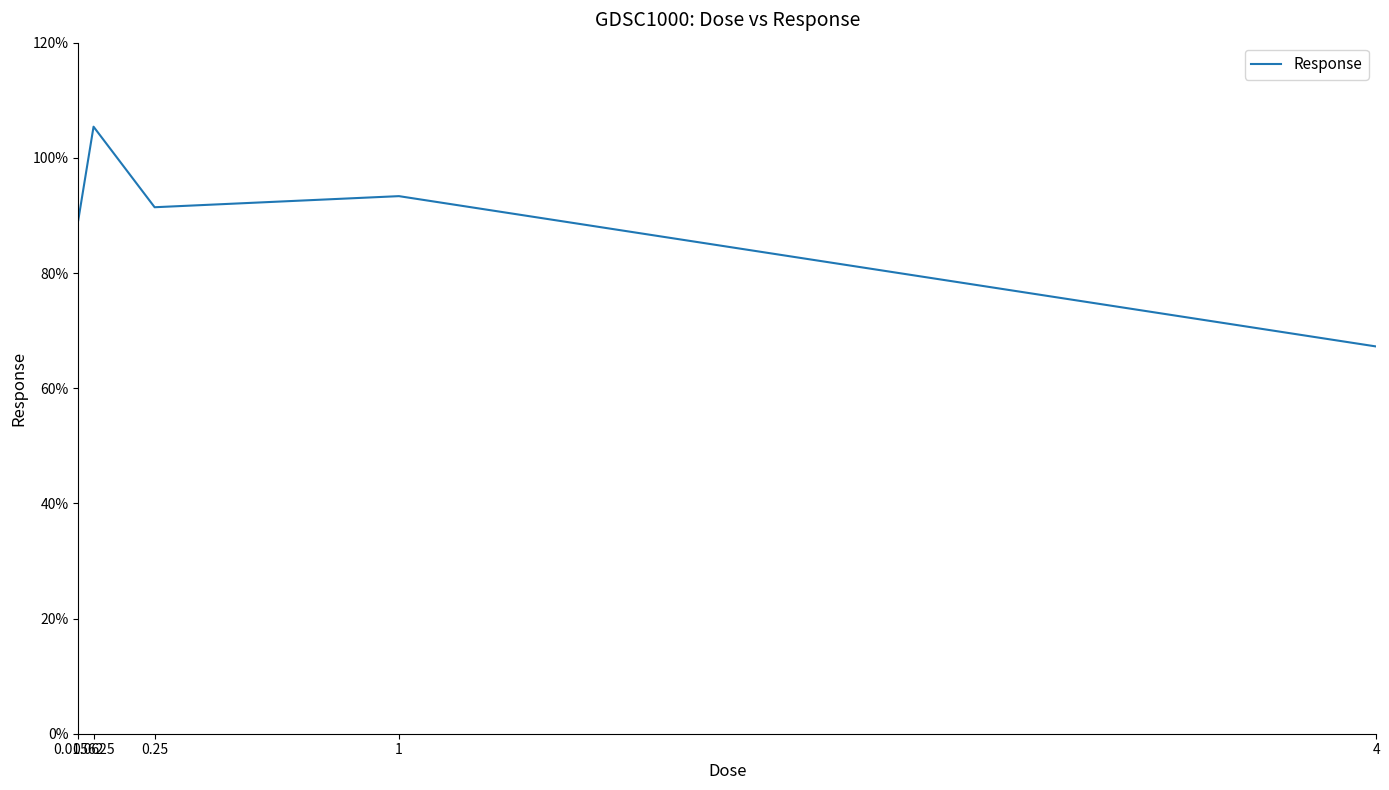

Reading left to right, list all the values displayed in this chart.

89.2	105.4	91.4	93.3	67.2